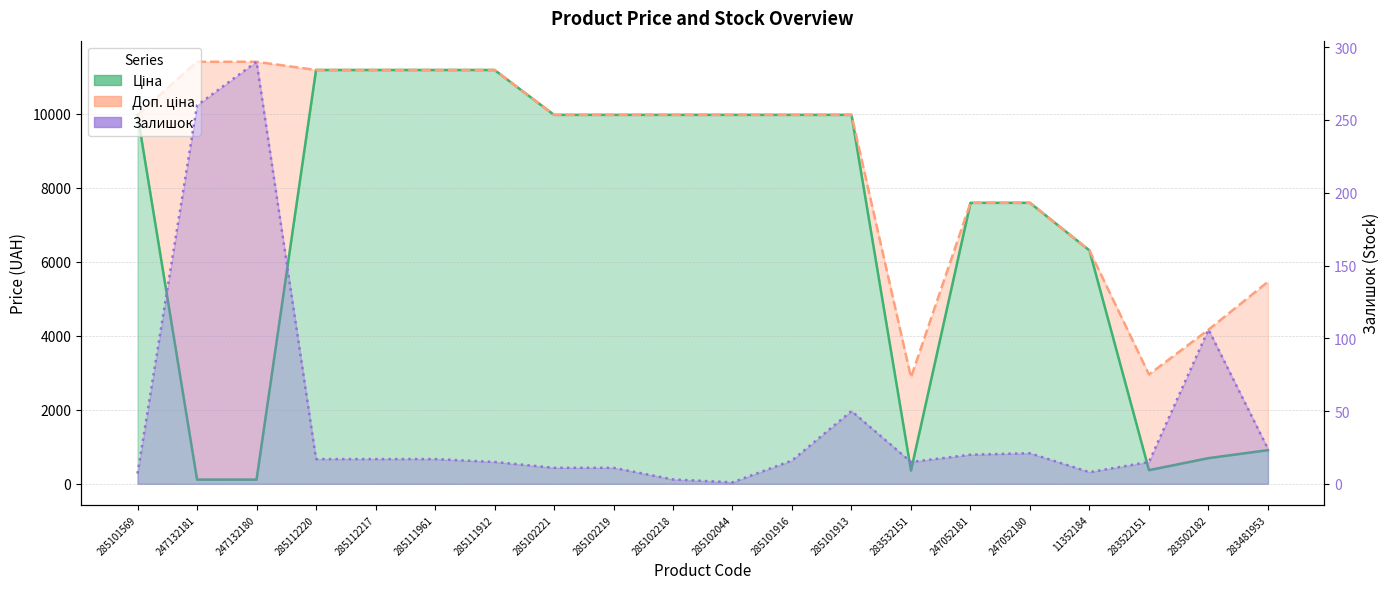

Reading left to right, extract all data points from this chart.

Ціна: 285101569=9975.0	247132181=114.1	247132180=114.1	285112220=11188.2	285112217=11188.2	285111961=11188.2	285111912=11188.2	285102221=9975.0	285102219=9975.0	285102218=9975.0	285102044=9975.0	285101916=9975.0	285101913=9975.0	283532151=359.9	247052181=7596.5	247052180=7596.5	11352184=6308.8	283522151=369.5	283502182=694.3	283481953=910.4
Доп. ціна: 285101569=9975.0	247132181=11410.0	247132180=11410.0	285112220=11188.2	285112217=11188.2	285111961=11188.2	285111912=11188.2	285102221=9975.0	285102219=9975.0	285102218=9975.0	285102044=9975.0	285101916=9975.0	285101913=9975.0	283532151=2878.8	247052181=7596.5	247052180=7596.5	11352184=6308.8	283522151=2955.8	283502182=4165.6	283481953=5462.3
Залишок: 285101569=7.0	247132181=260.0	247132180=290.0	285112220=17.0	285112217=17.0	285111961=17.0	285111912=15.0	285102221=11.0	285102219=11.0	285102218=3.0	285102044=1.0	285101916=16.0	285101913=50.0	283532151=15.0	247052181=20.0	247052180=21.0	11352184=8.0	283522151=15.0	283502182=106.0	283481953=24.0